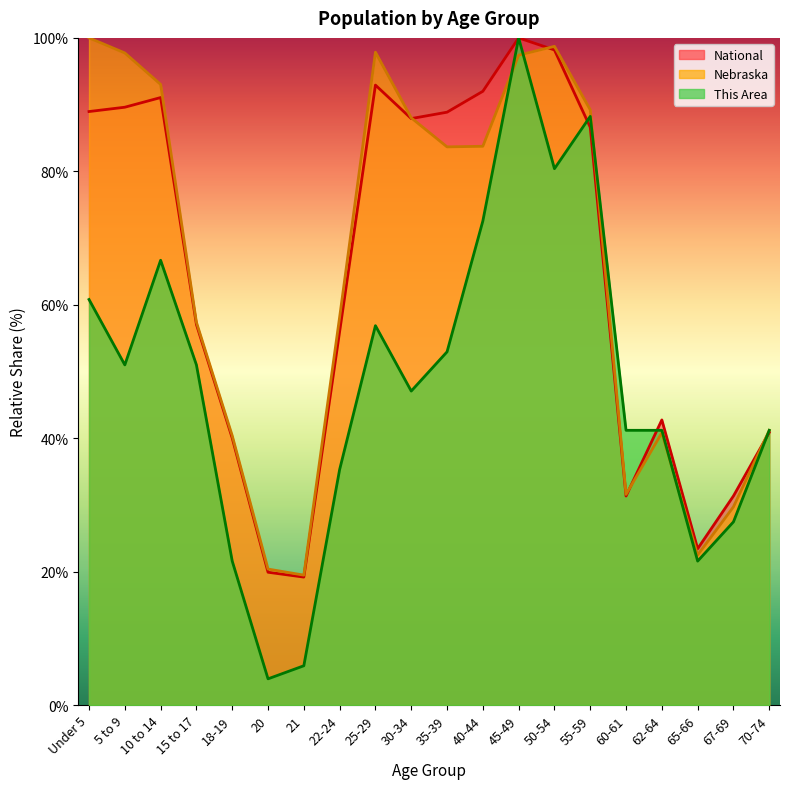

Reading left to right, transcribe all the data shown in this chart.

This Area: Under 5=60.8	5 to 9=51.0	10 to 14=66.7	15 to 17=51.0	18-19=21.6	20=3.9	21=5.9	22-24=35.3	25-29=56.9	30-34=47.1	35-39=52.9	40-44=72.5	45-49=100.0	50-54=80.4	55-59=88.2	60-61=41.2	62-64=41.2	65-66=21.6	67-69=27.5	70-74=41.2
Nebraska: Under 5=100.0	5 to 9=97.7	10 to 14=93.0	15 to 17=57.4	18-19=40.4	20=20.4	21=19.5	22-24=58.2	25-29=97.9	30-34=88.0	35-39=83.7	40-44=83.8	45-49=97.4	50-54=98.7	55-59=89.2	60-61=31.6	62-64=40.8	65-66=22.5	67-69=29.7	70-74=41.2
National: Under 5=89.0	5 to 9=89.6	10 to 14=91.1	15 to 17=57.0	18-19=40.0	20=19.9	21=19.2	22-24=56.0	25-29=92.9	30-34=87.9	35-39=88.9	40-44=92.0	45-49=100.0	50-54=98.2	55-59=86.6	60-61=31.3	62-64=42.7	65-66=23.4	67-69=31.3	70-74=40.9